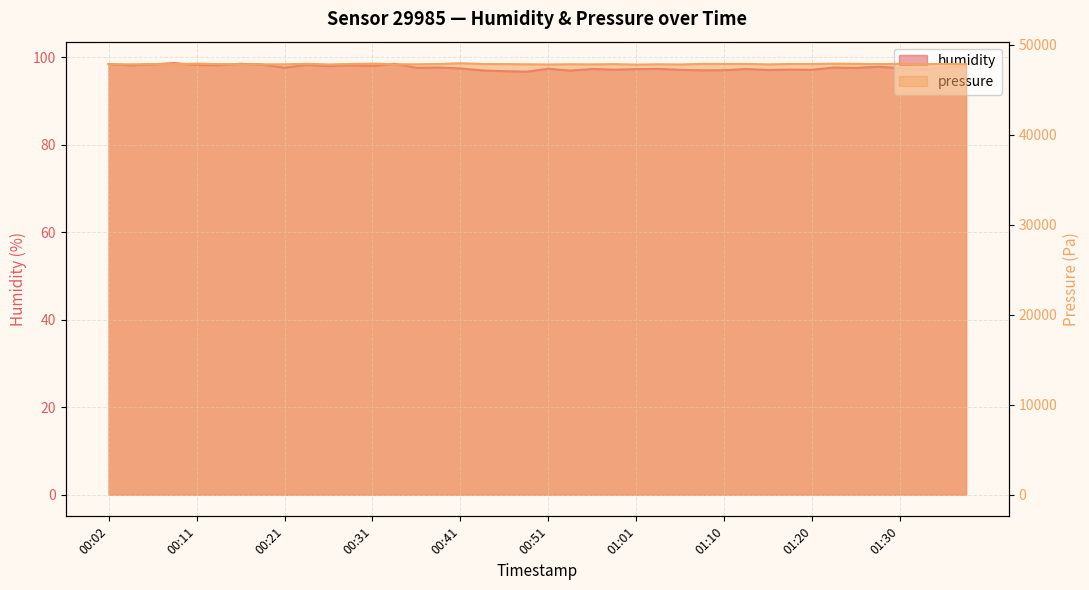

Which has a higher value, 00:58 or 01:18?

01:18